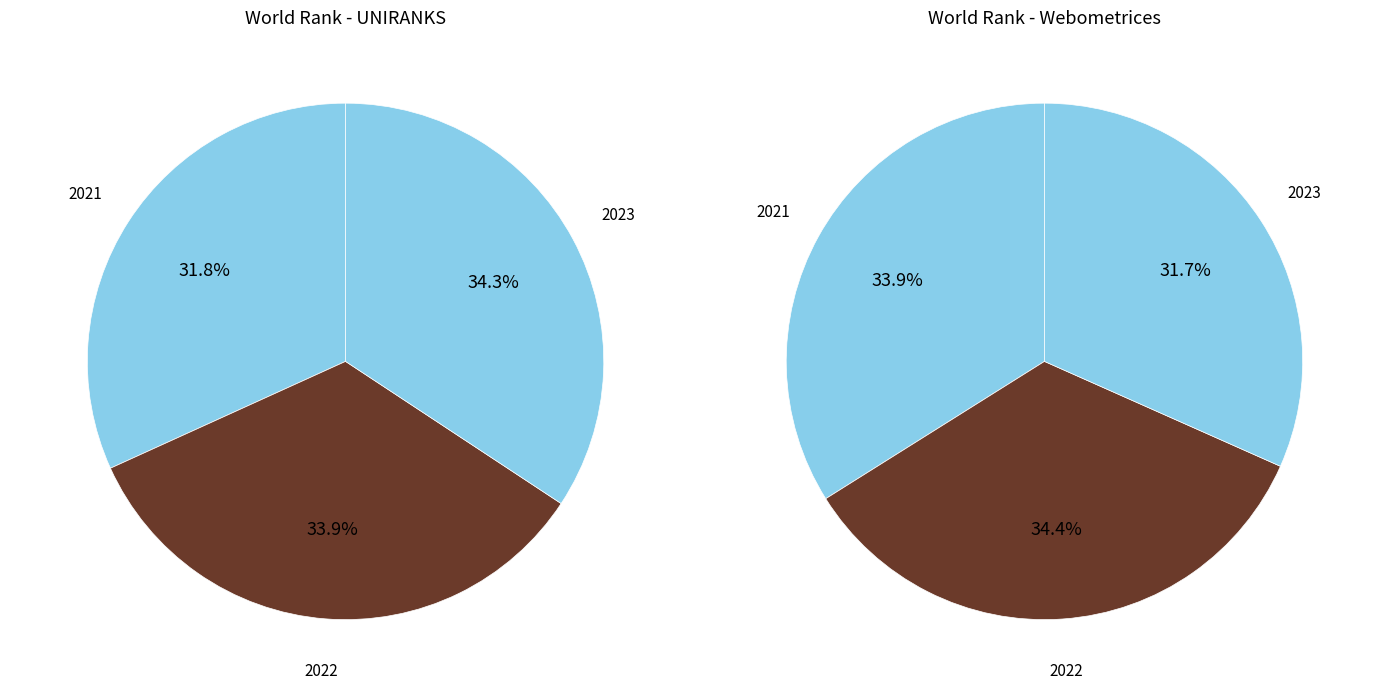

How many slices are in this pie chart?

3